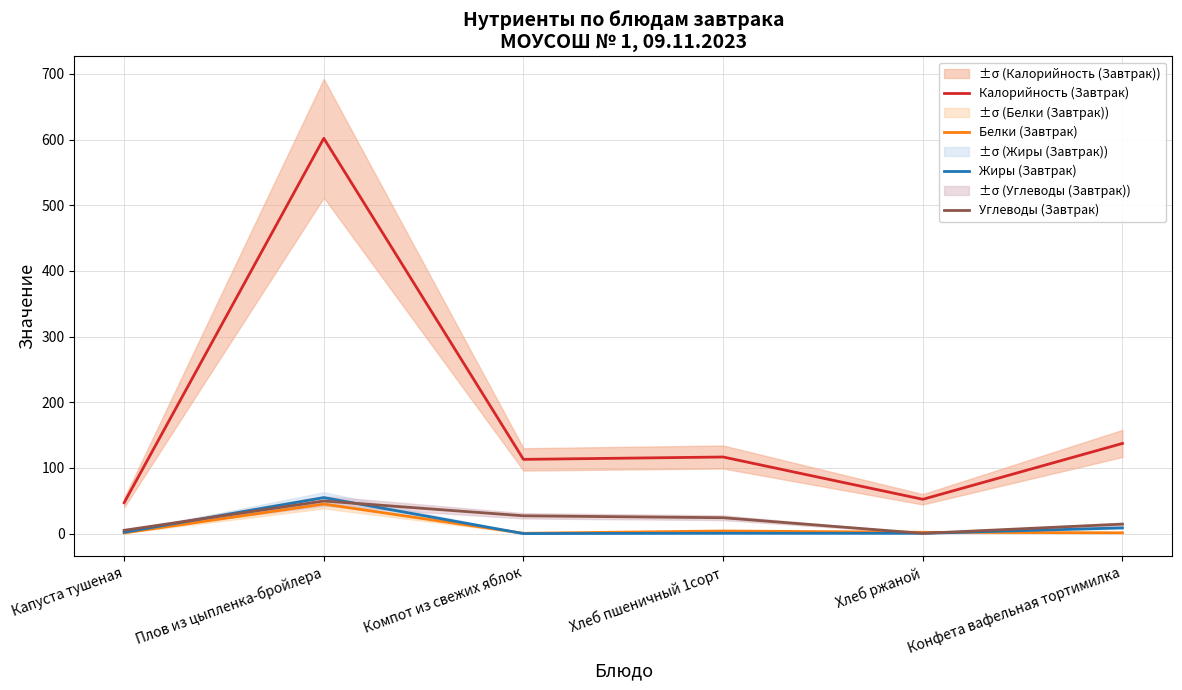

Where is Калорийность (Завтрак) nearest to the value 324?

Конфета вафельная тортимилка